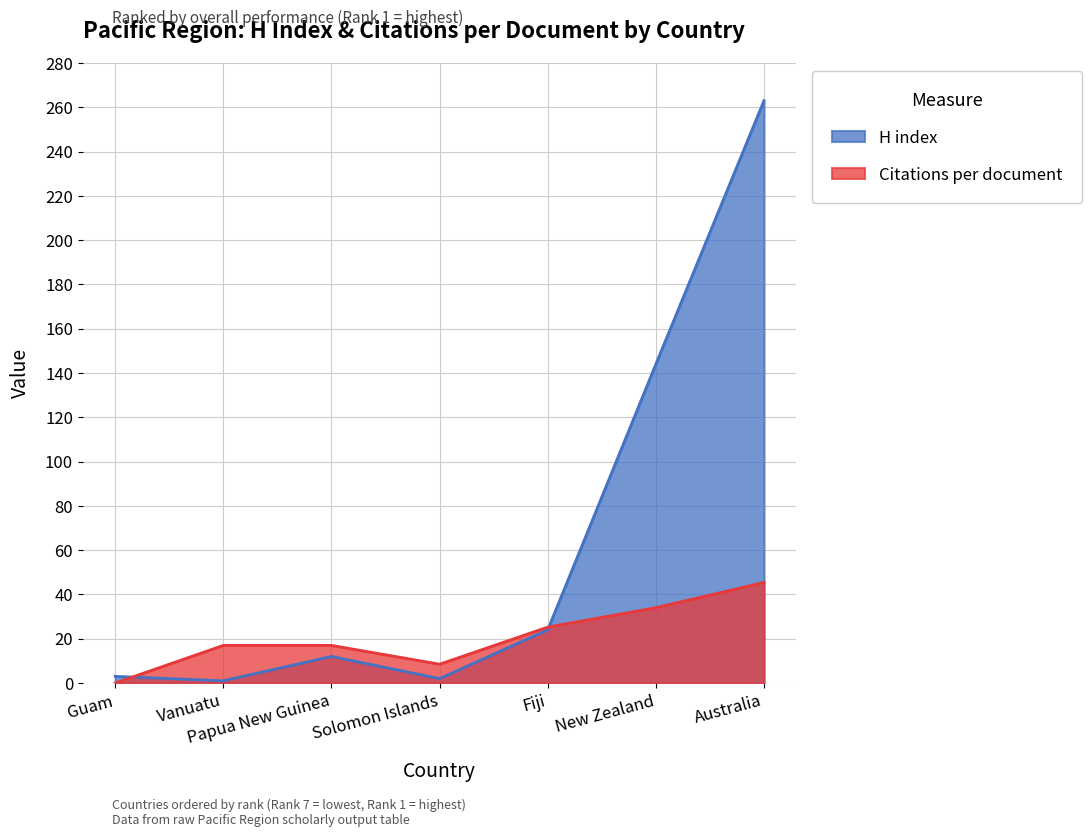

Is the value of Citations per document at Vanuatu greater than the value of H index at Fiji?

No